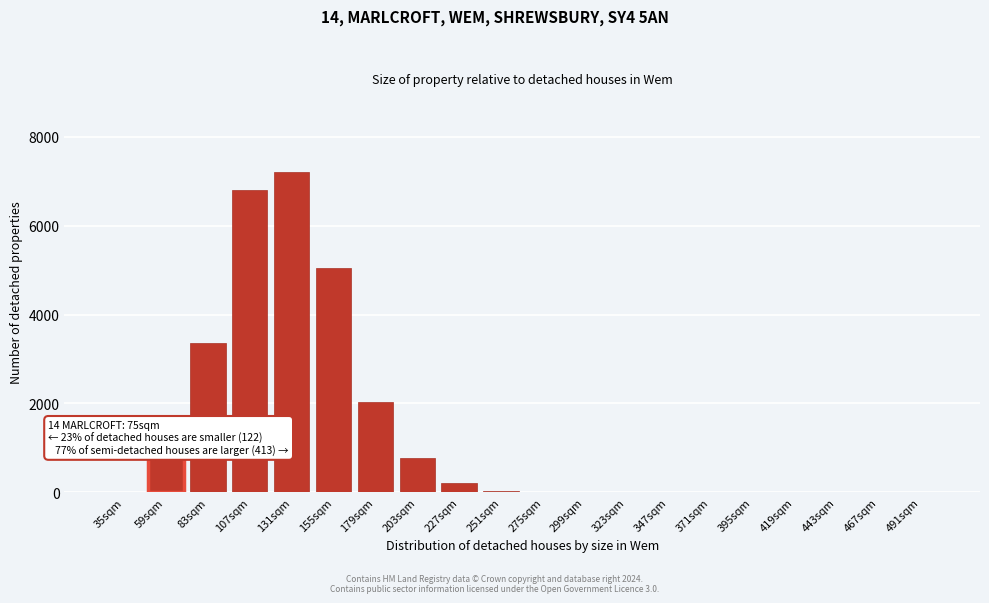

The value at 371sqm is 0. True or false?

True